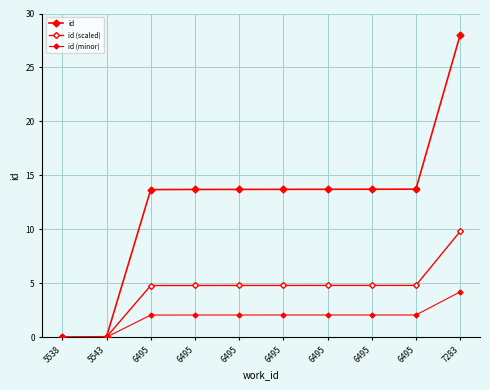

What is the difference between the highest and lowest values at 6495?

11.6